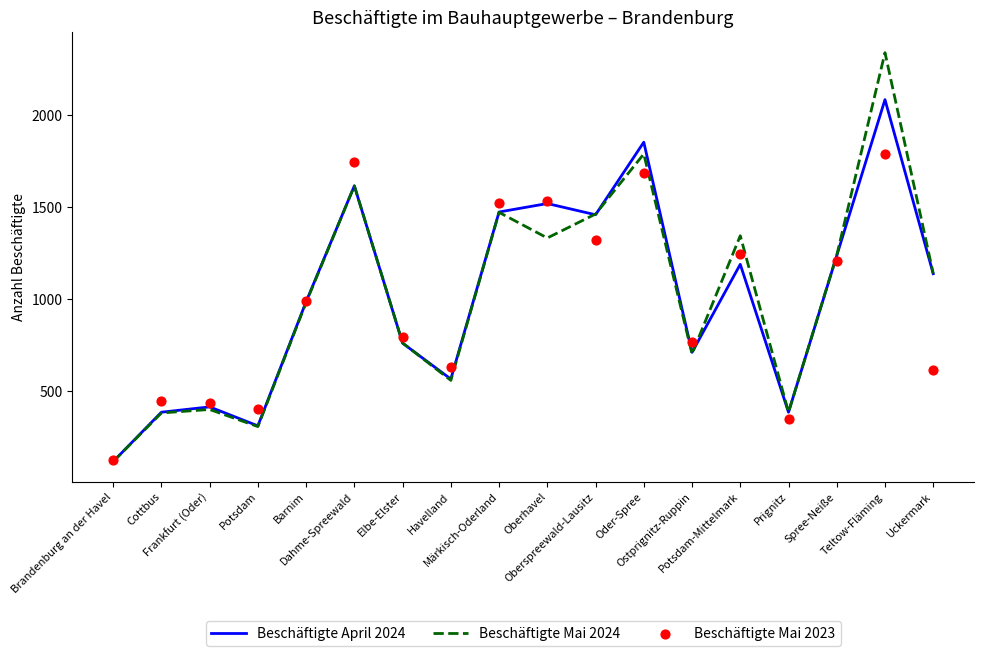

Which series has the largest Y range (max minus min)?

Beschäftigte Mai 2024